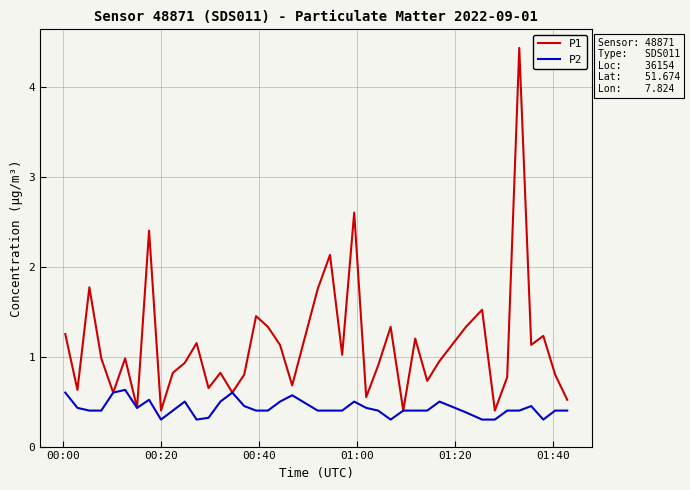

Which series has the widest spread of values?

P1